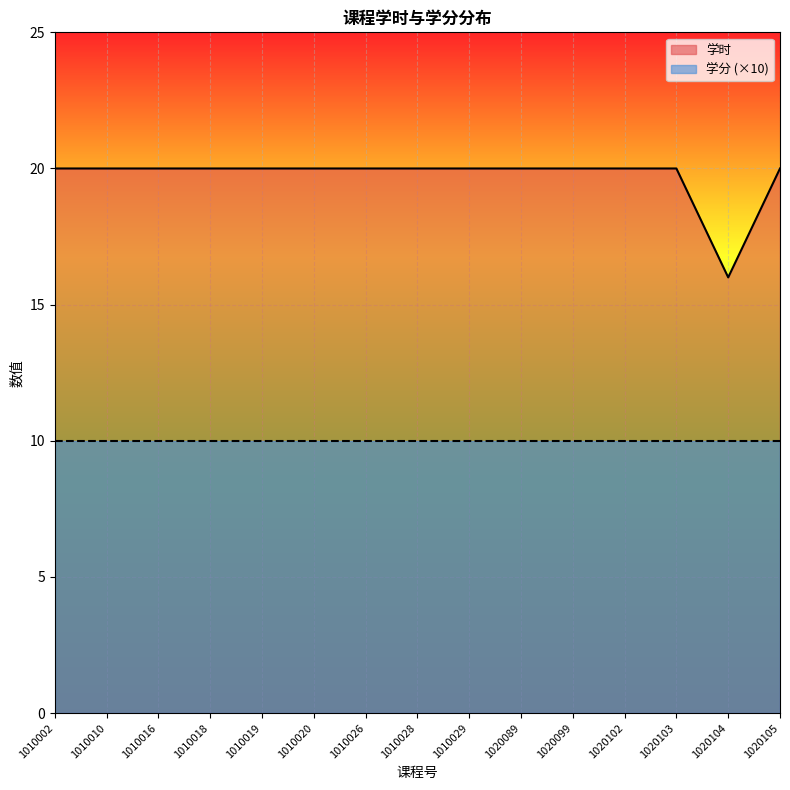

Rank the categories by value from highest to lowest.

1010002, 1010010, 1010016, 1010018, 1010019, 1010020, 1010026, 1010028, 1010029, 1020089, 1020099, 1020102, 1020103, 1020105, 1020104